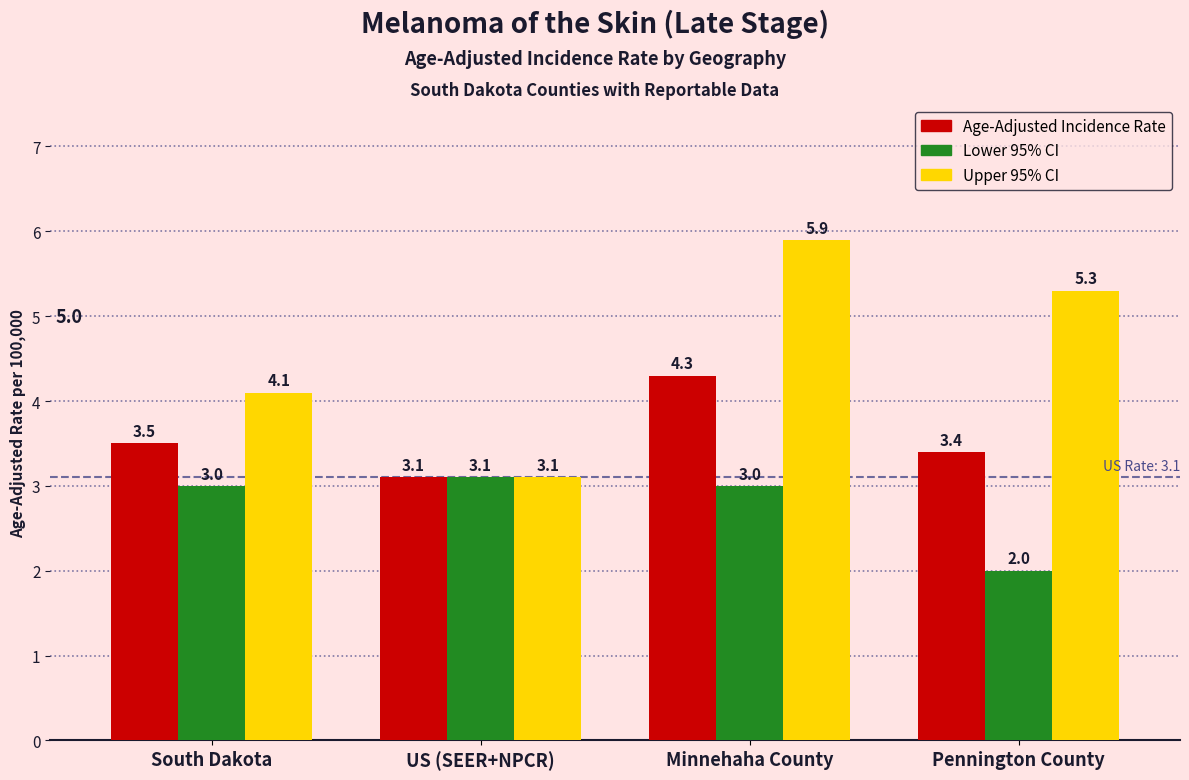

At which category does the chart reach its peak across all series?

Minnehaha County